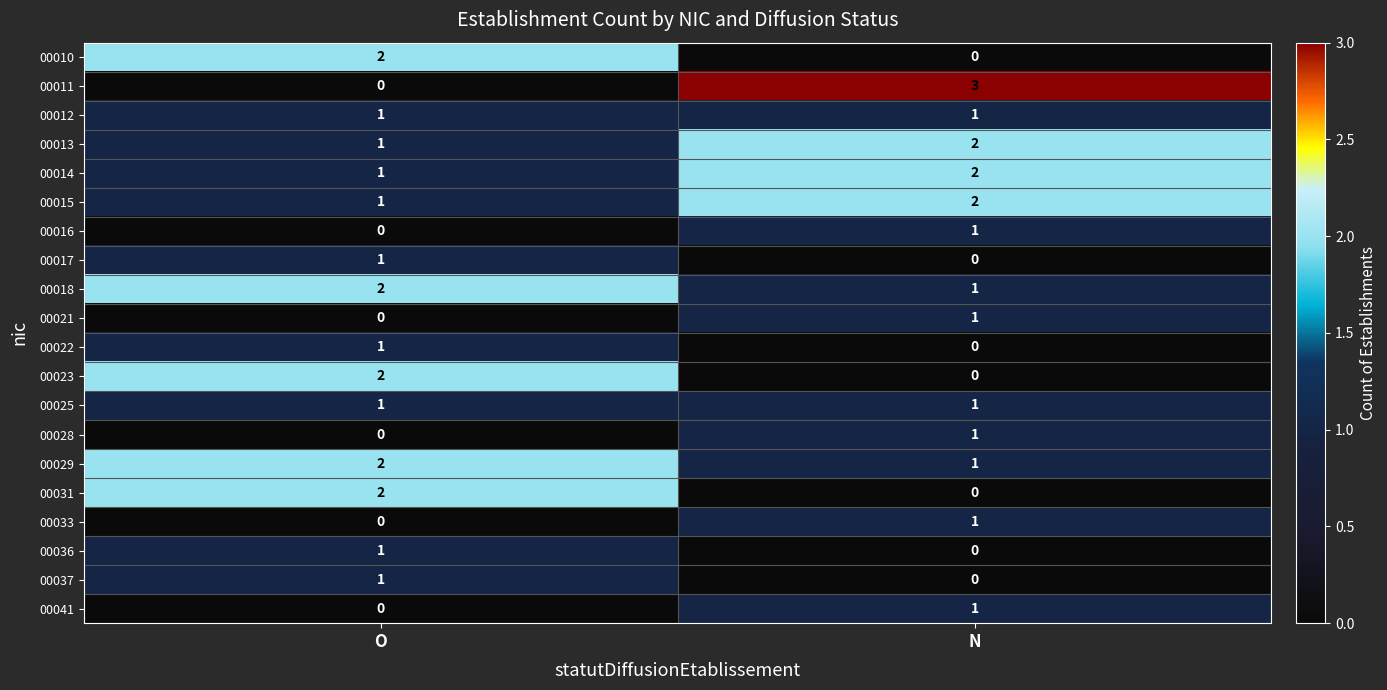

Count the number of data series in this chart.

20